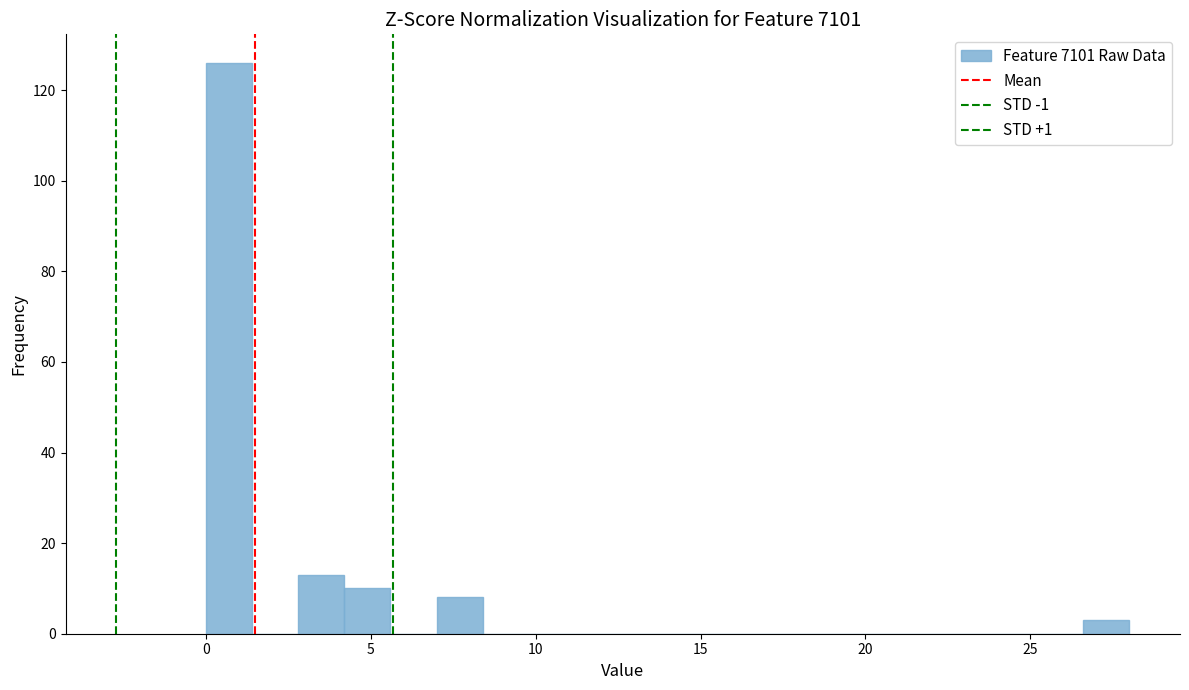

Read against the x-axis, roughly where is the centre of the tallest bar?

0.5